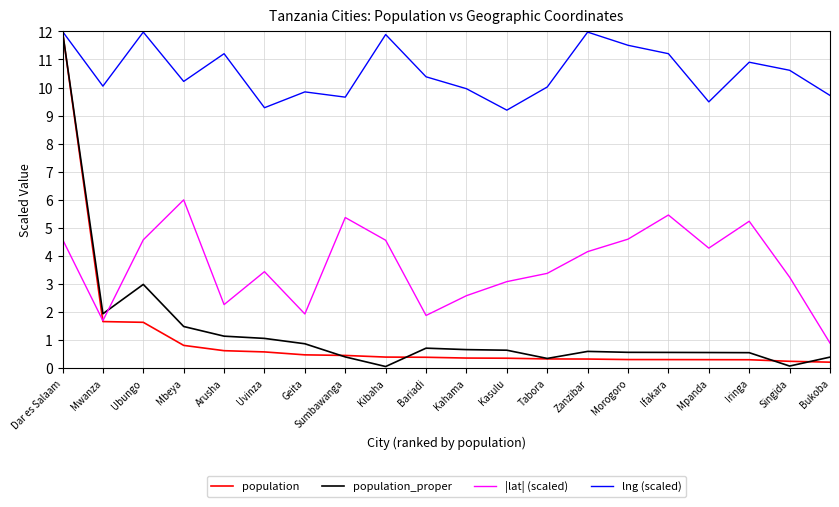

How many interior local valleys does the lng (scaled) series have?

6